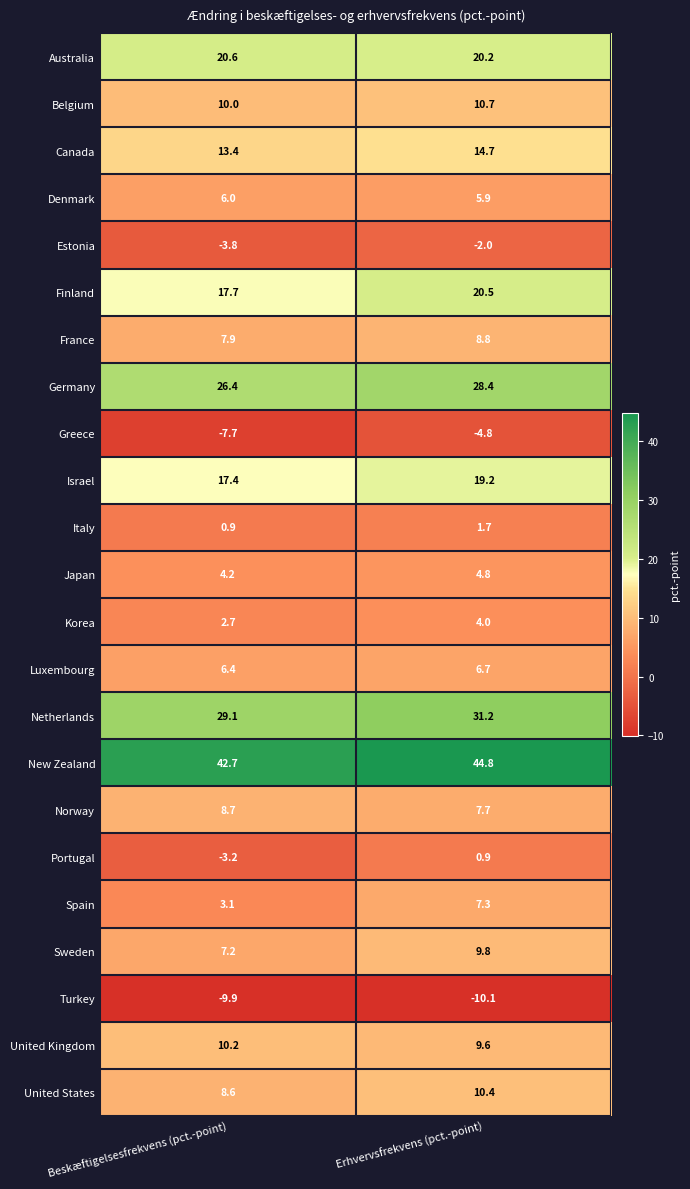

What is the spread (max minus min) of values at Erhvervsfrekvens (pct.-point)?

54.9